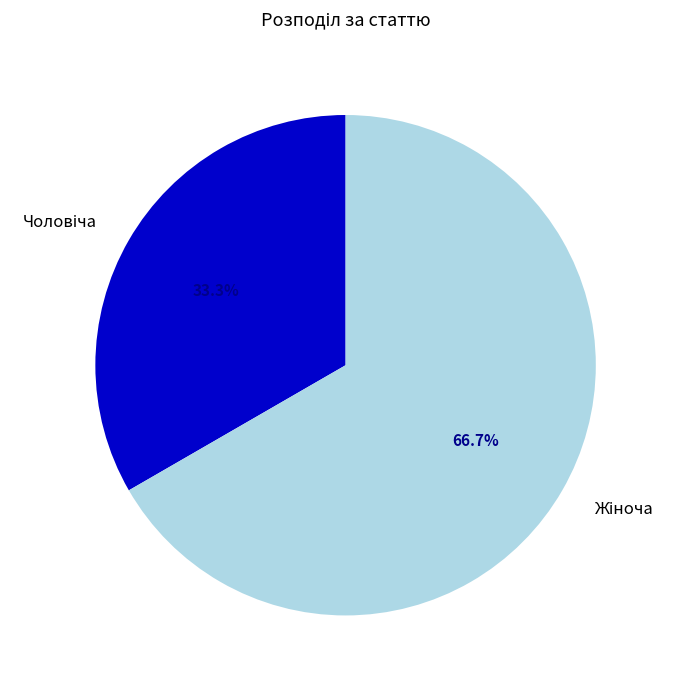

Is there any slice that represents more than half of the pie?

Yes